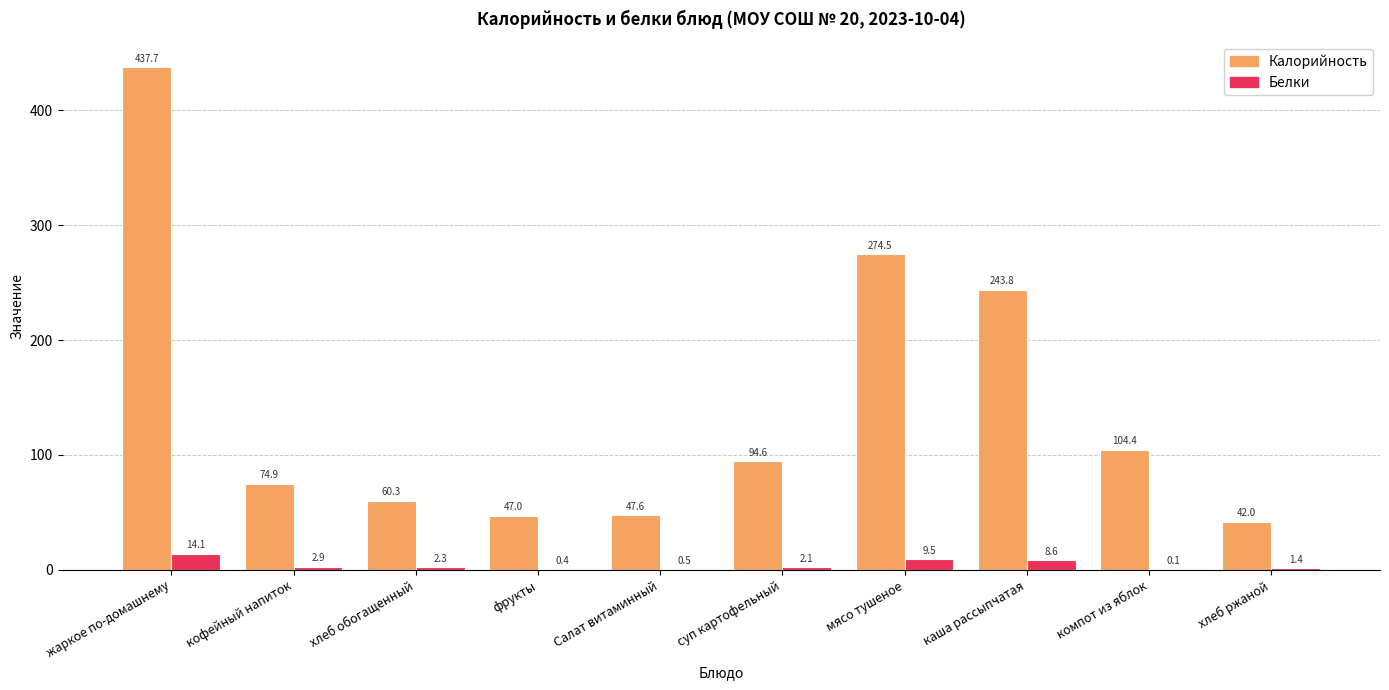

What is the highest value of the Калорийность series?

437.7